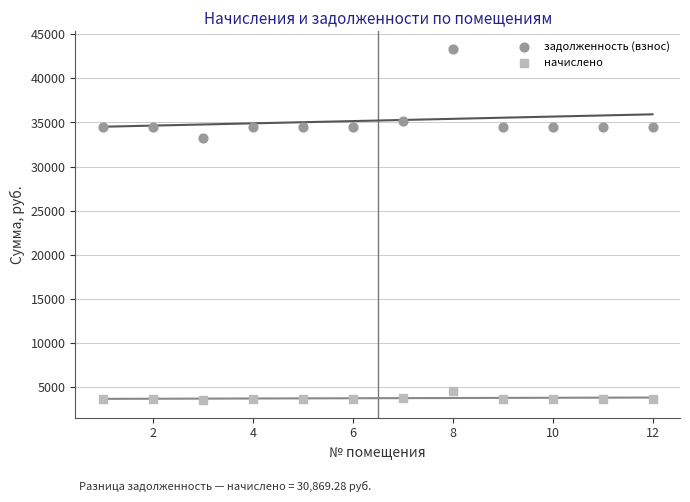

Across all data points, what is the range of X values (max minus min)?

11.0